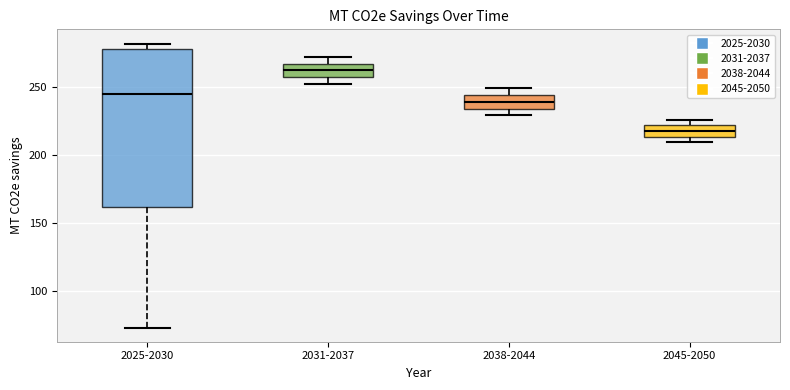

Where is the upper edge of the box for 2045-2050 on the y-axis? The values are not printed on the chart, so give them approximately, as read against the axis.

220